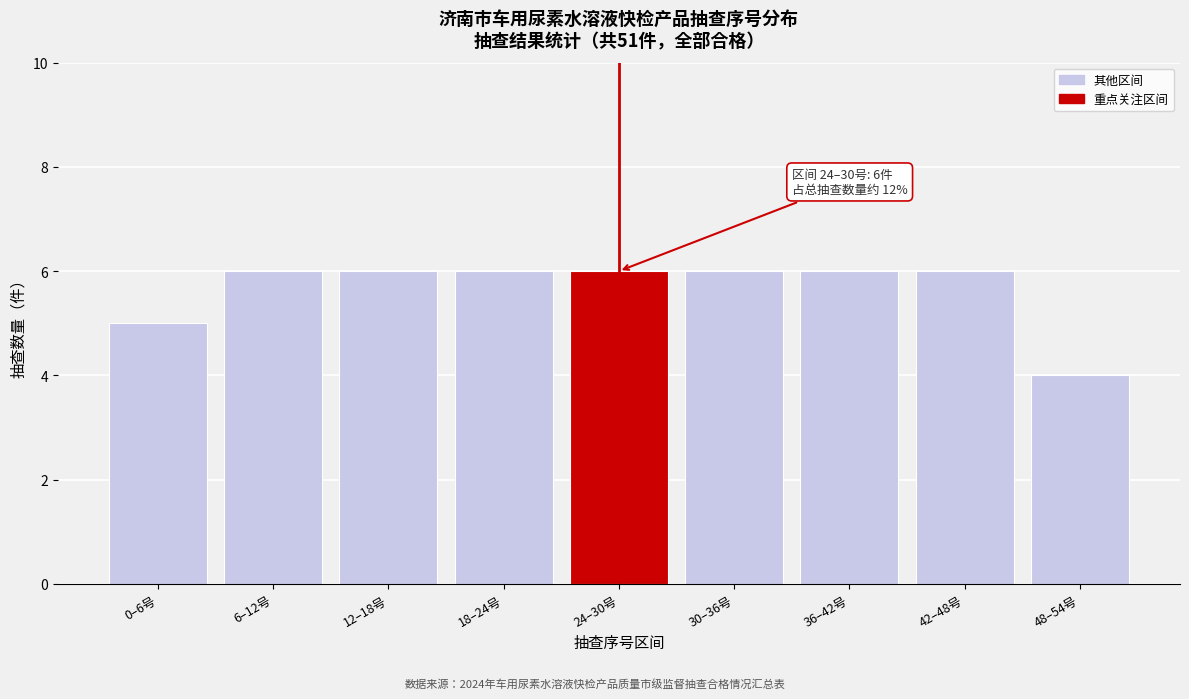

Reading left to right, extract all data points from this chart.

5	6	6	6	6	6	6	6	4